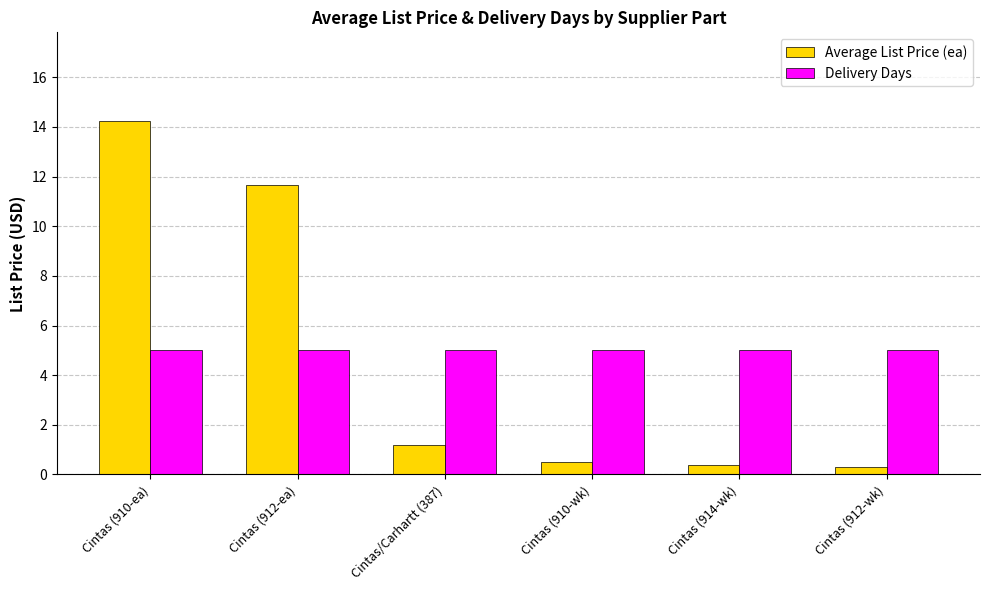

What is the approximate value of Delivery Days at Cintas (914-wk)?

5.0